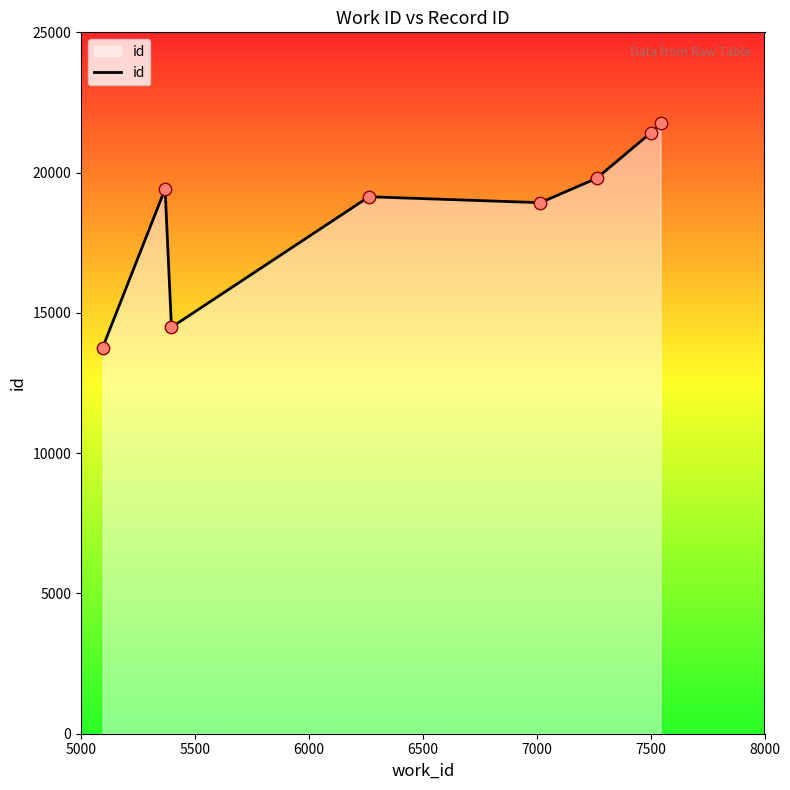

What is the sum of all values?

148703